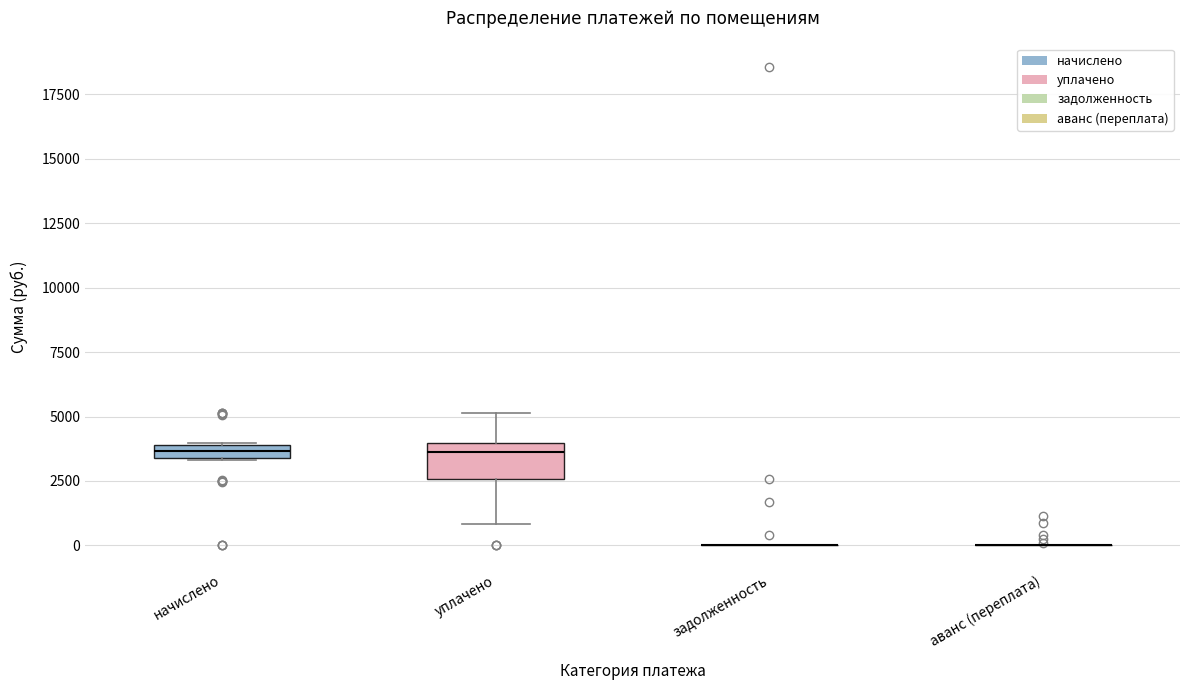

Comparing the boxes themselves (not the whiskers), which one is the tallest?

уплачено